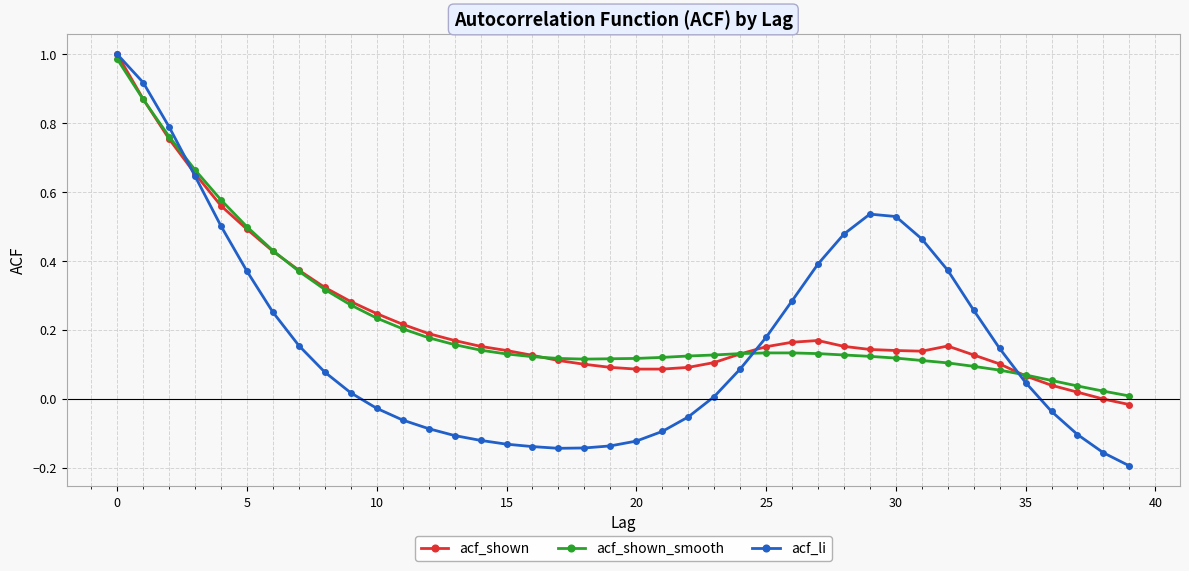

What is the sum of all acf_shown values?

9.3